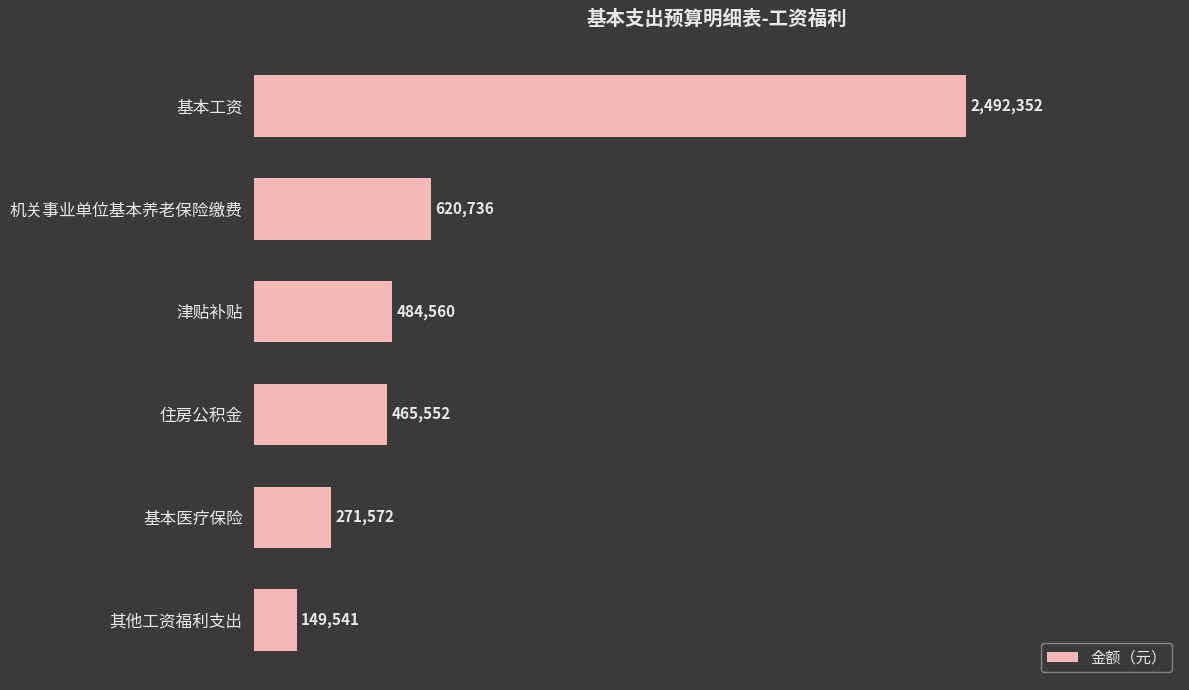

Are the bars horizontal?

Yes